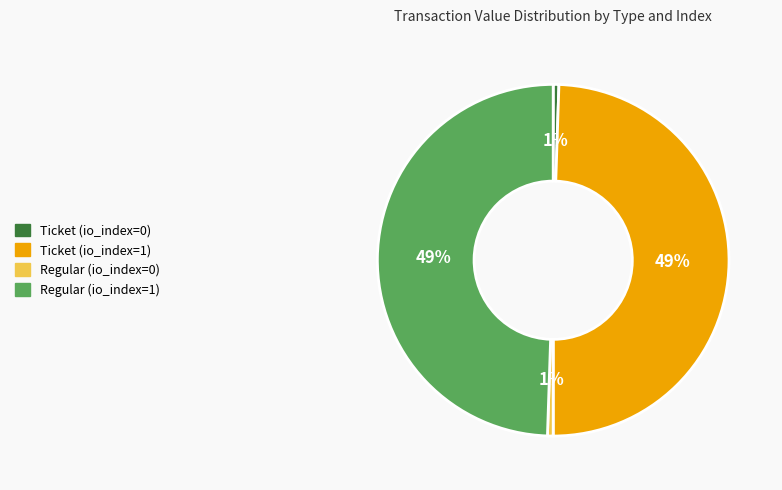

True or false: Ticket (io_index=1) accounts for 37% of the total.

False